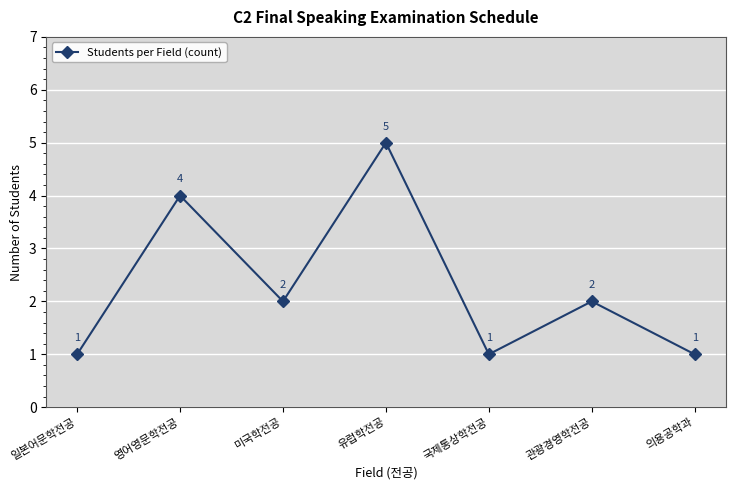

What is the label of the 6th point from the right?

영어영문학전공